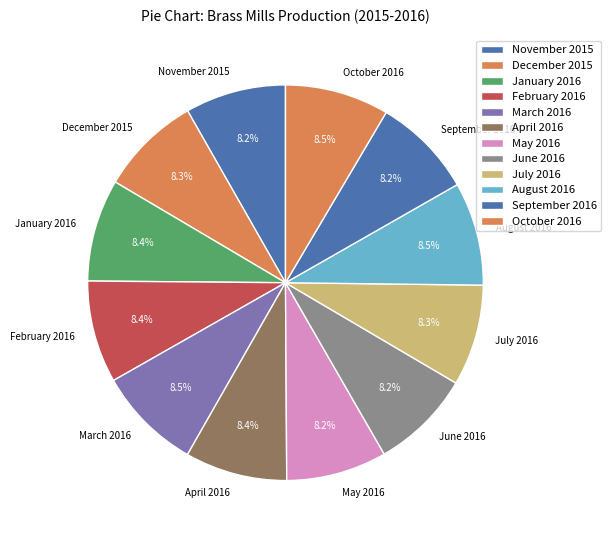

How much of the chart is everything except August 2016?

91.5%